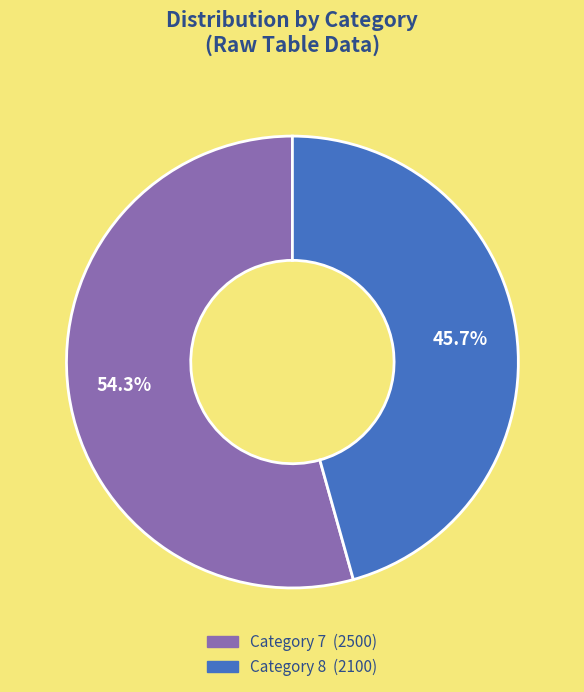

Is there any slice that represents more than half of the pie?

Yes